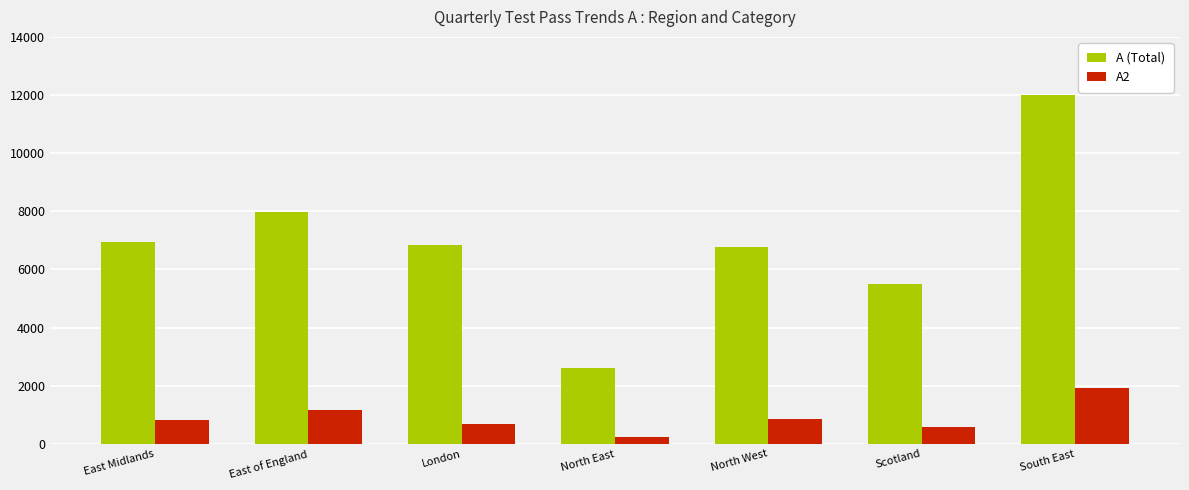

What is the spread (max minus min) of values at North West?

5903